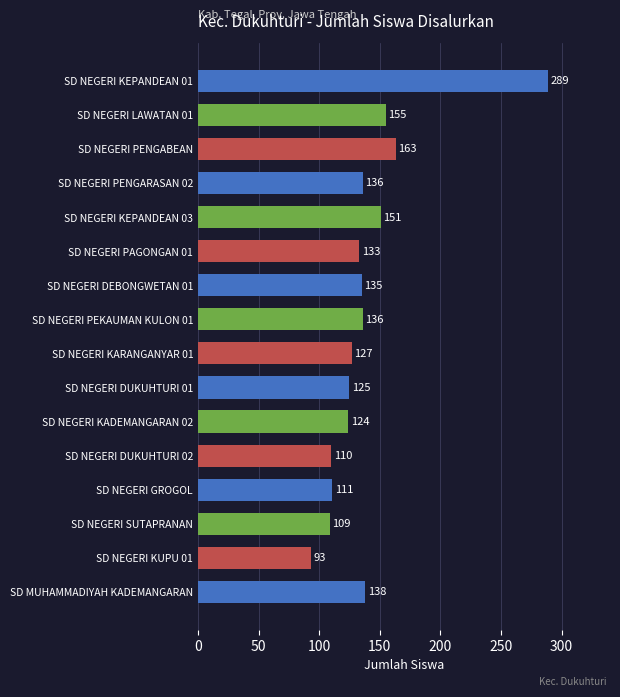

Reading bottom to top, extract all data points from this chart.

138	93	109	111	110	124	125	127	136	135	133	151	136	163	155	289